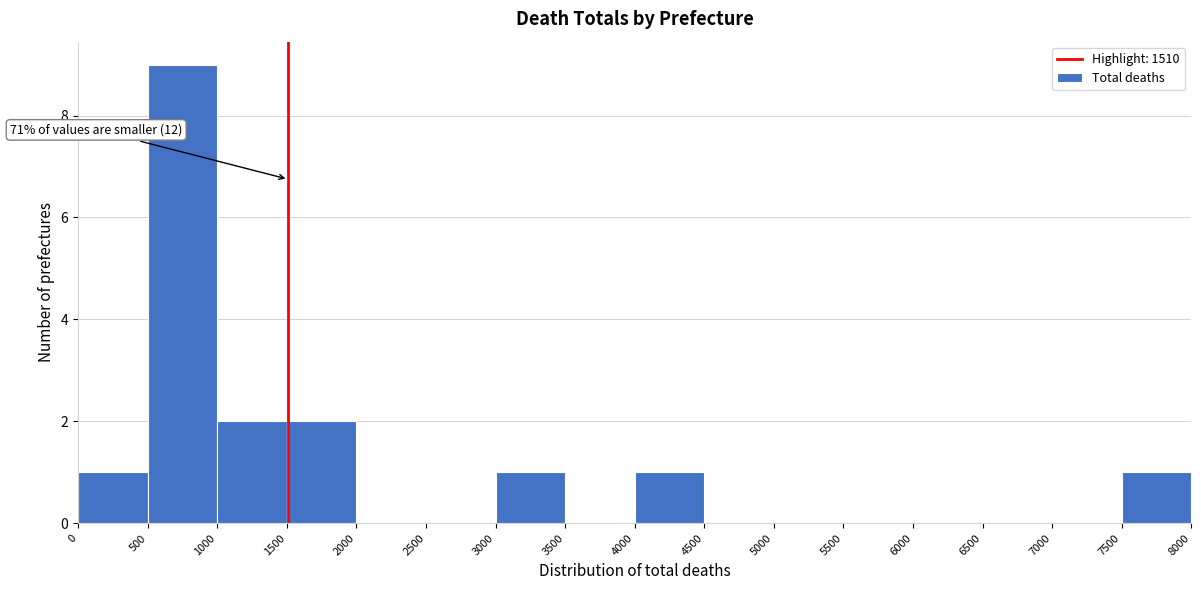

Over which range of the x-axis is the bar tallest?

500 to 1000